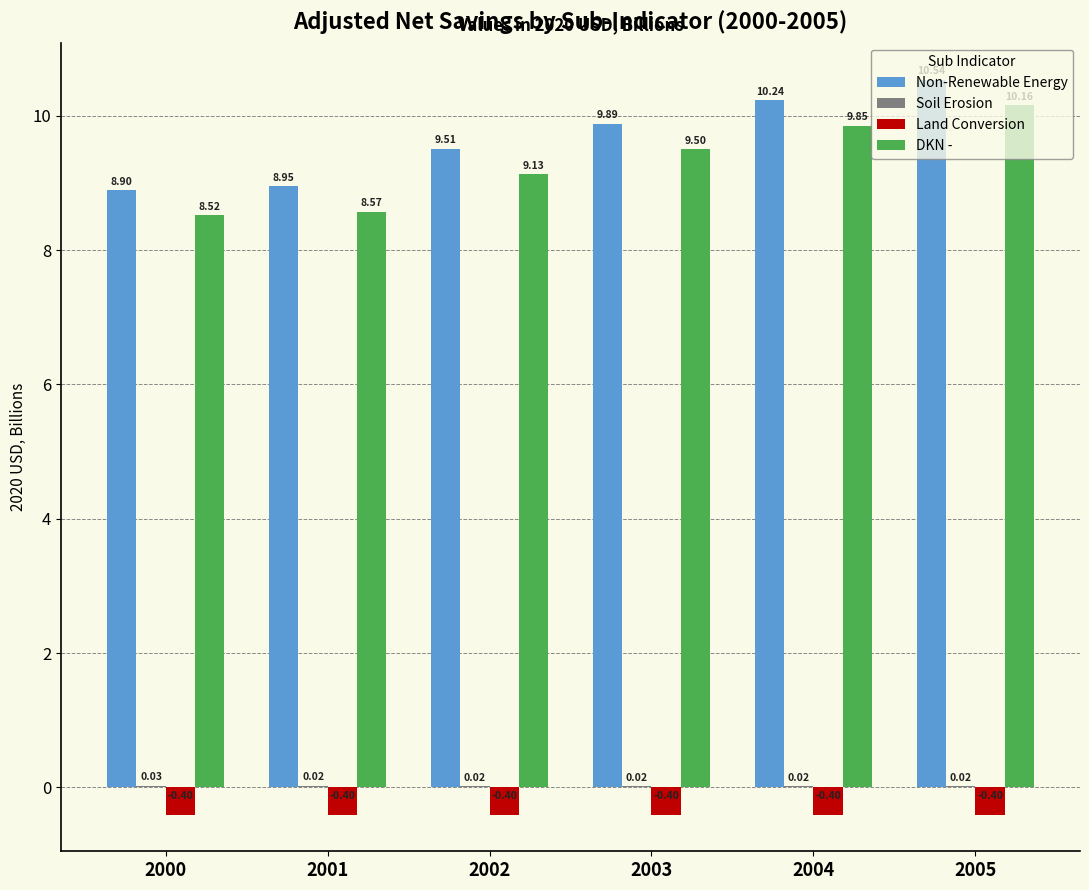

What is the total value across all series at 2003?

19.0